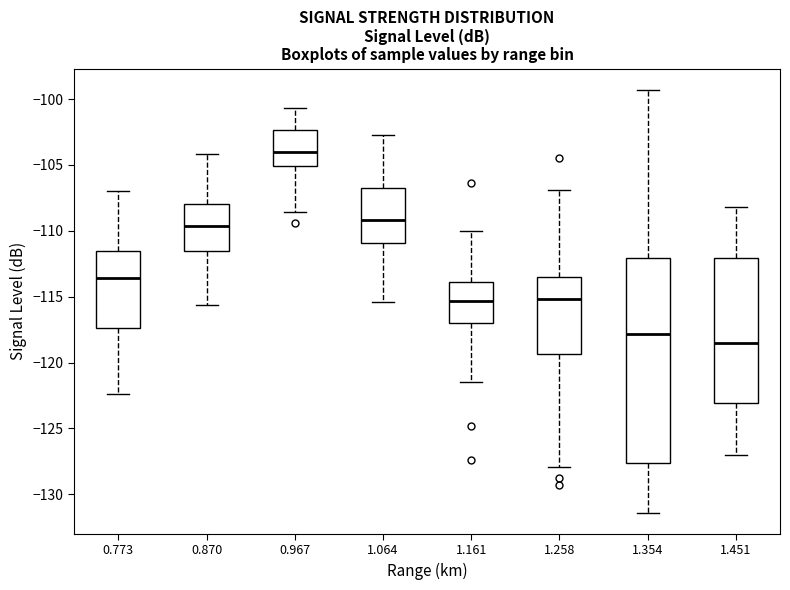

Reading left to right, read every box against the y-axis: the position of its median line, the range the box covers, and the ends of its whiskers. The values are not printed on the chart, so give them approximately, as read against the axis.

0.773: median -113.5, box -117.5 to -111.5, whiskers -122.5 to -107.0
0.870: median -109.5, box -111.5 to -108.0, whiskers -115.5 to -104.0
0.967: median -104.0, box -105.0 to -102.5, whiskers -108.5 to -100.5
1.064: median -109.0, box -111.0 to -107.0, whiskers -115.5 to -102.5
1.161: median -115.5, box -117.0 to -114.0, whiskers -121.5 to -110.0
1.258: median -115.0, box -119.5 to -113.5, whiskers -128.0 to -107.0
1.354: median -118.0, box -127.5 to -112.0, whiskers -131.5 to -99.5
1.451: median -118.5, box -123.0 to -112.0, whiskers -127.0 to -108.0